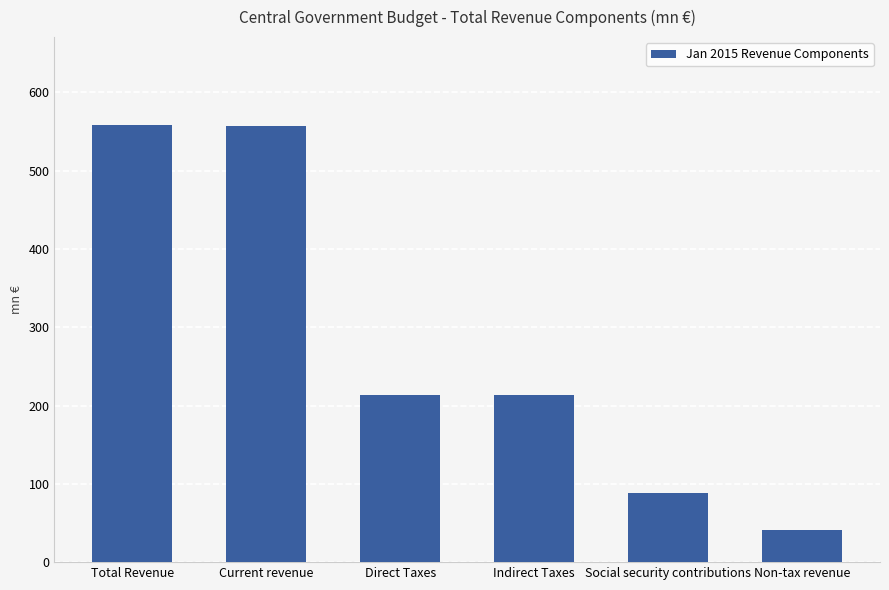

What is the difference between the maximum and minimum values?

517.6